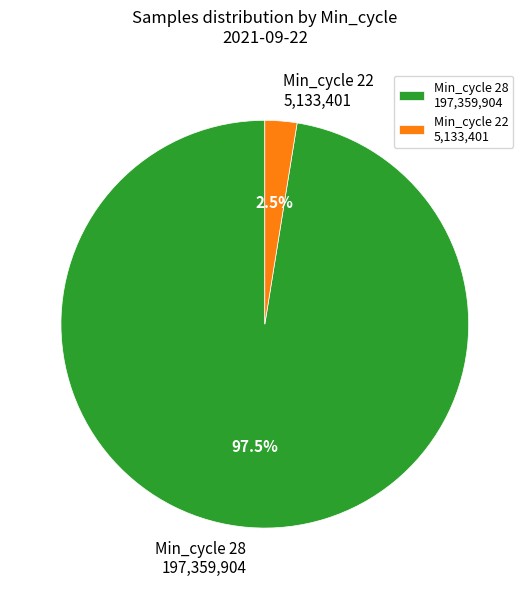

Combined, what portion of the pie is Min_cycle 28 197,359,904 and Min_cycle 22 5,133,401?

100.0%